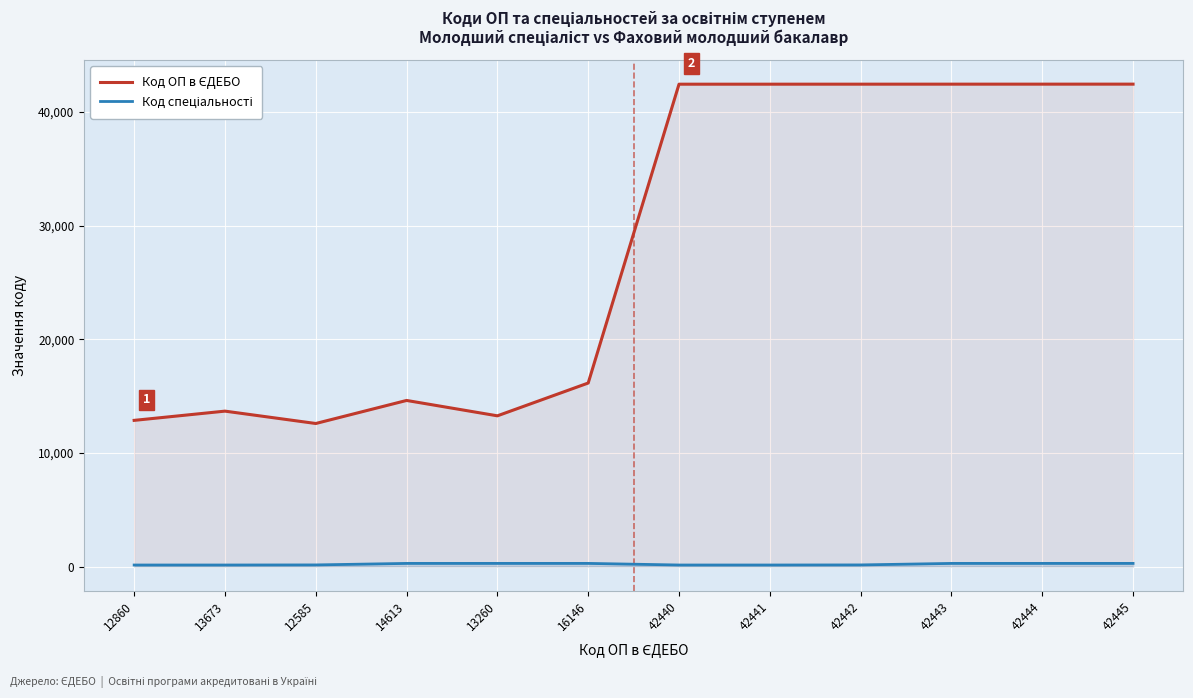

What is the sum of the Код ОП в ЄДЕБО values at 42441 and 16146?

58587